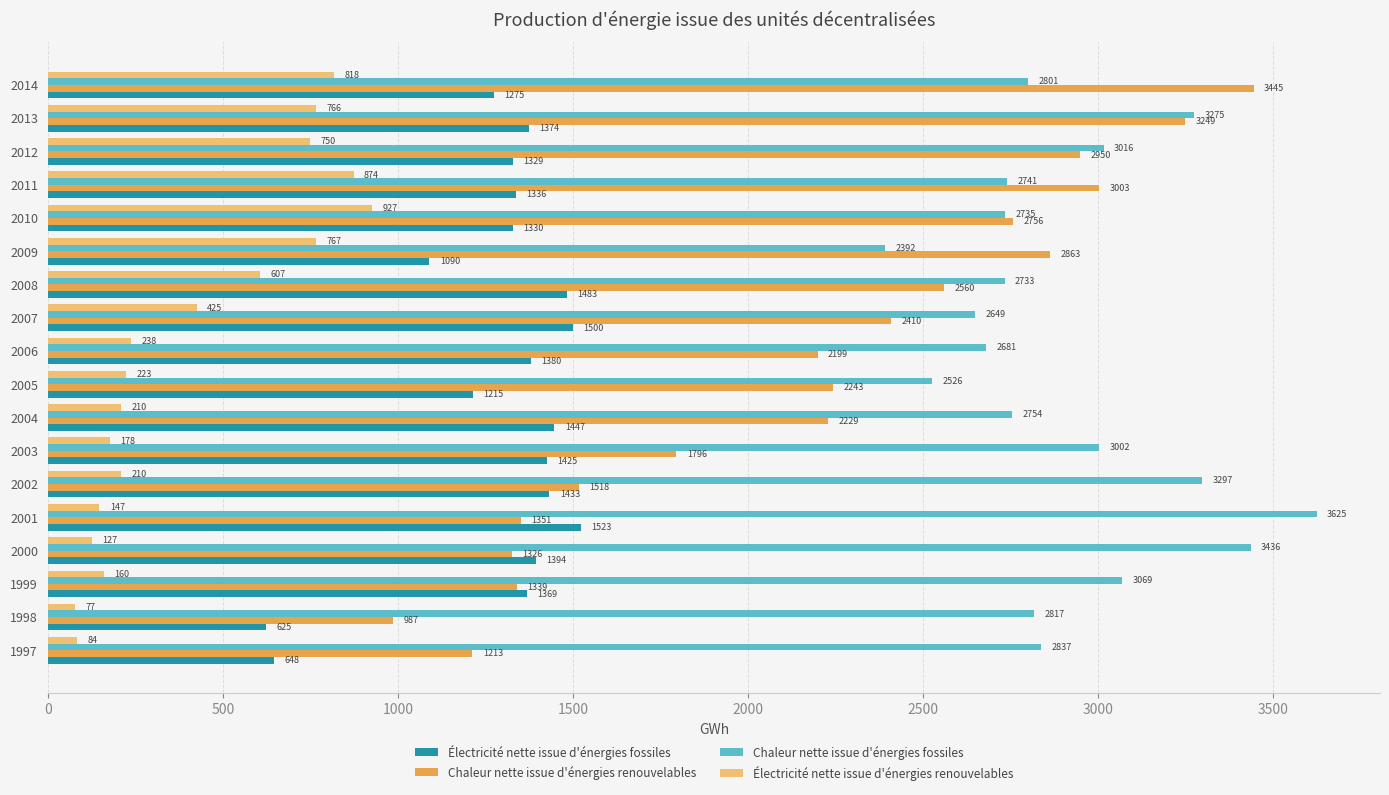

List the series in order of their peak value, highest first.

Chaleur nette issue d'énergies fossiles, Chaleur nette issue d'énergies renouvelables, Électricité nette issue d'énergies fossiles, Électricité nette issue d'énergies renouvelables